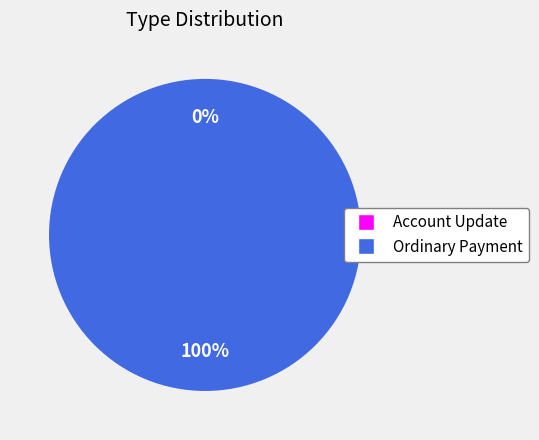

Rank the categories by value from highest to lowest.

Ordinary Payment, Account Update